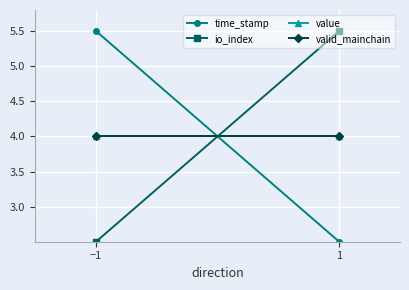

Reading left to right, what are all the values shown in this chart?

time_stamp: 5.5	2.5
io_index: 2.5	5.5
value: 4.0	4.0
valid_mainchain: 4.0	4.0